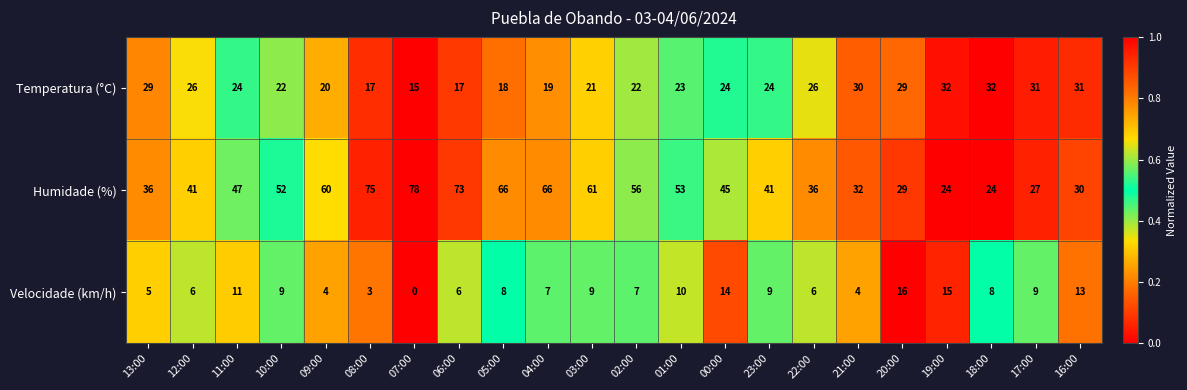

What is the difference between the maximum and minimum values in the Humidade (%) series?

54